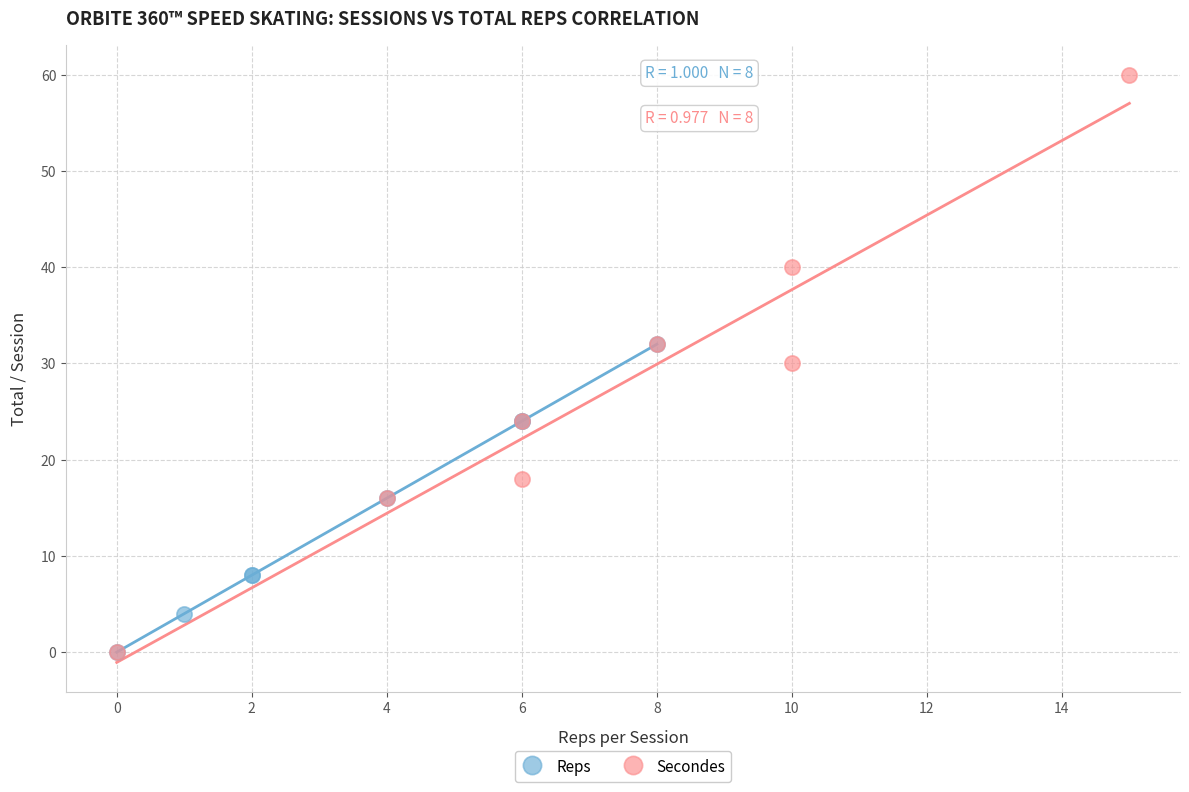

Which series contains the highest Y value?

Secondes